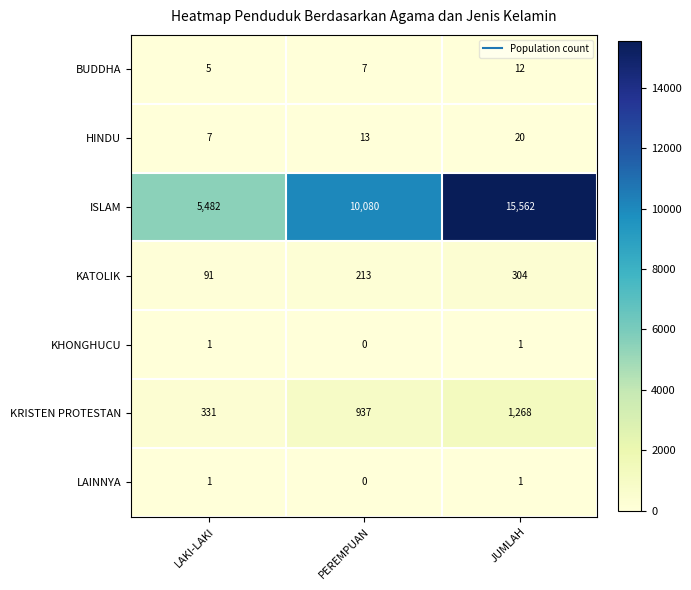

What is the sum of the HINDU values at PEREMPUAN and LAKI-LAKI?

20